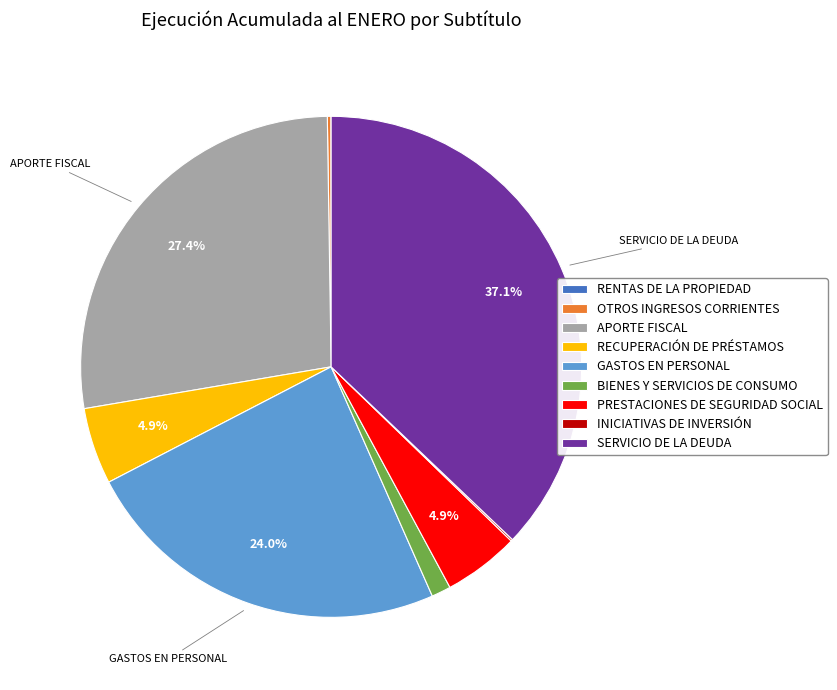

What is the largest slice in the pie chart?

SERVICIO DE LA DEUDA